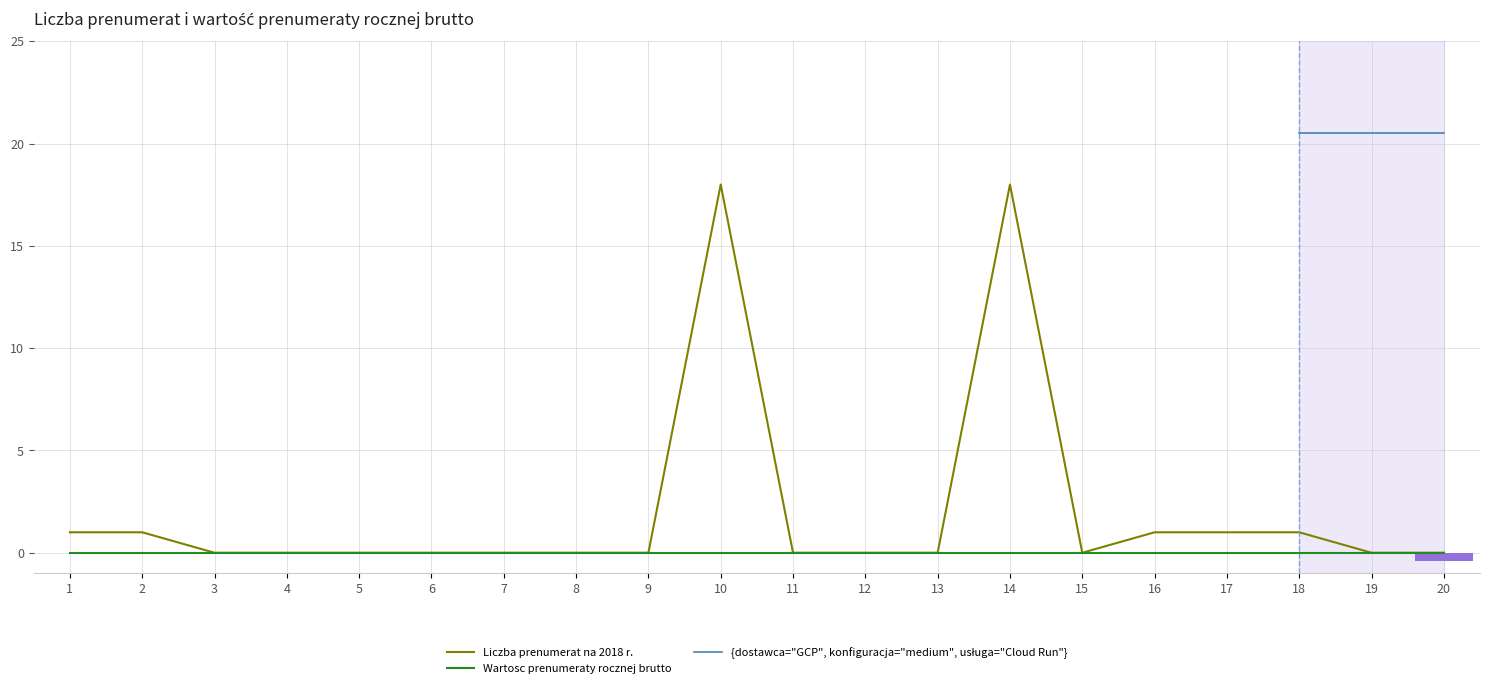

What is the greatest value displayed?

18